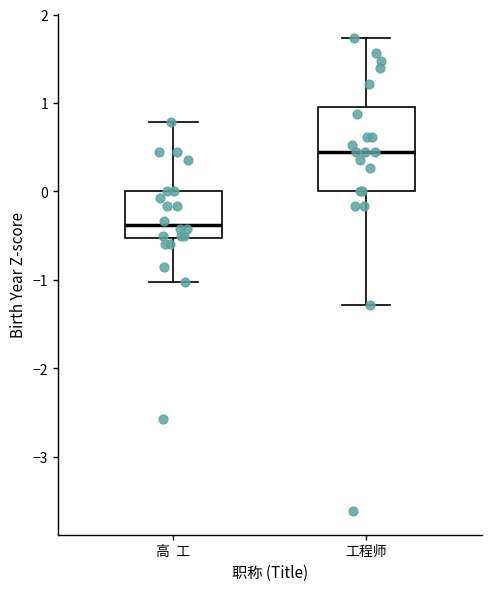

Reading left to right, read every box against the y-axis: the position of its median line, the range the box covers, and the ends of its whiskers. The values are not printed on the chart, so give them approximately, as read against the axis.

高 工: median -0.4, box -0.5 to 0.0, whiskers -1.0 to 0.8
工程师: median 0.4, box 0.0 to 1.0, whiskers -1.3 to 1.7